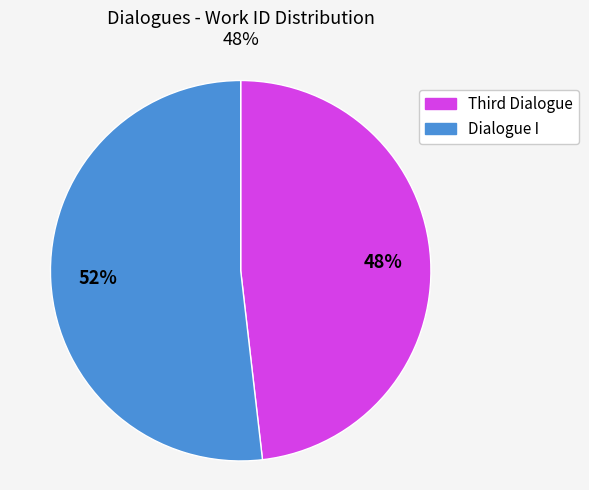

Count the number of slices in the pie.

2